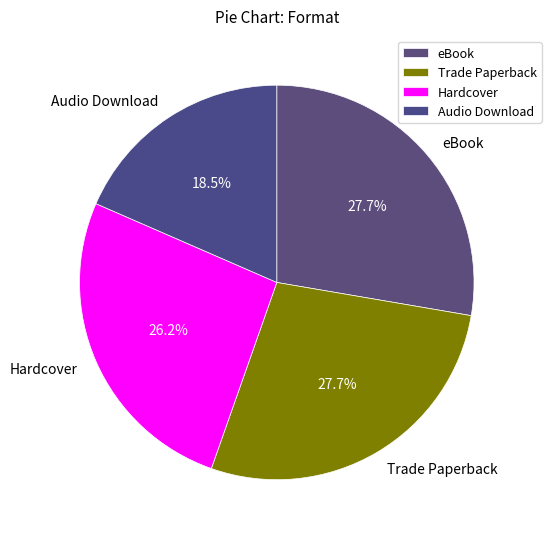

Approximately how many times larger is the value at Audio Download compared to Trade Paperback?

0.7